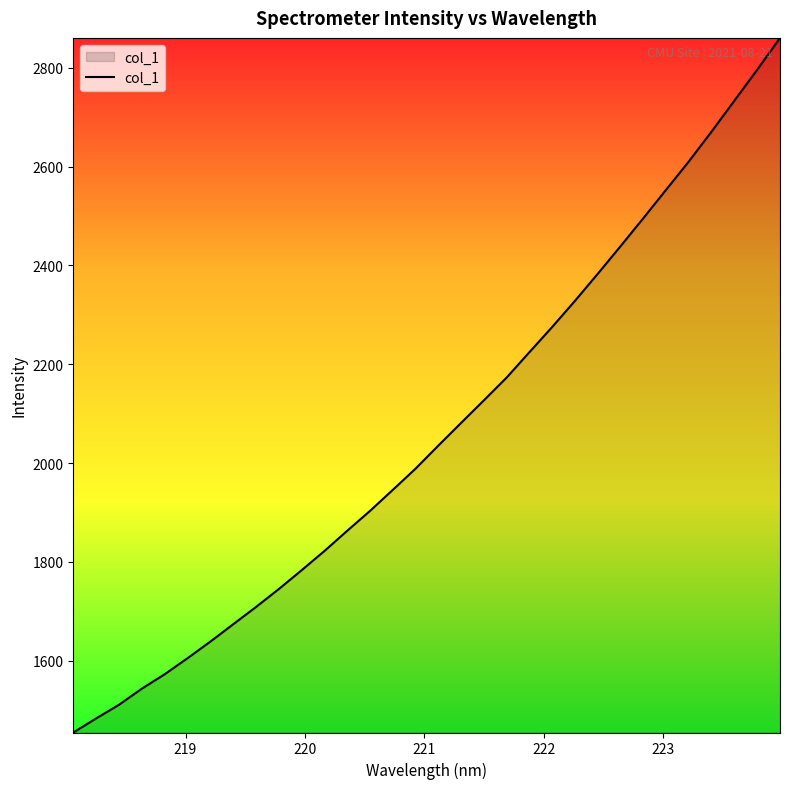

What is the difference between the maximum and minimum values?

1406.0